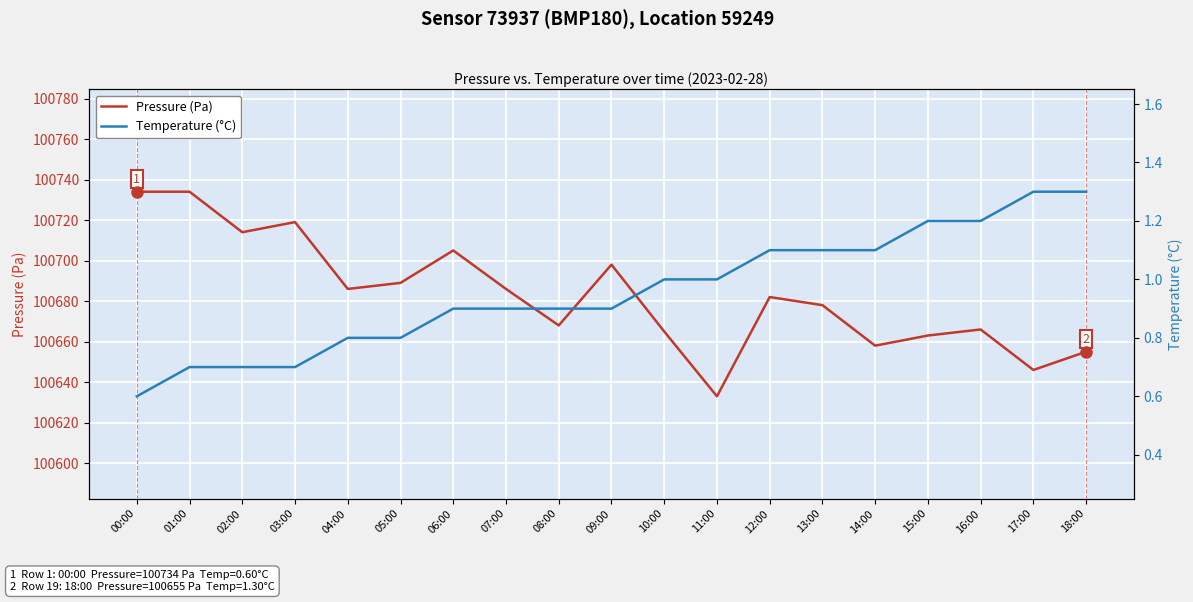

At which label is Temperature (°C) closest to 0?

00:00